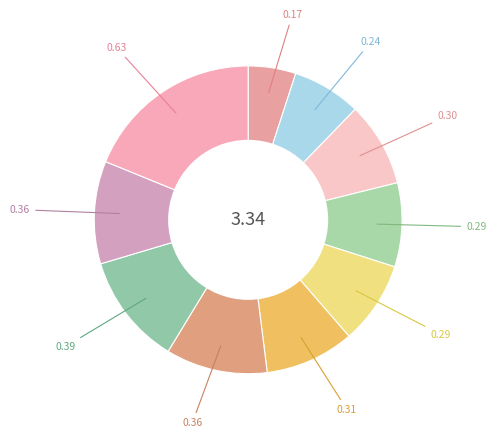

To the nearest percent, what is the difference between the largest and smallest slice percentages?

14%